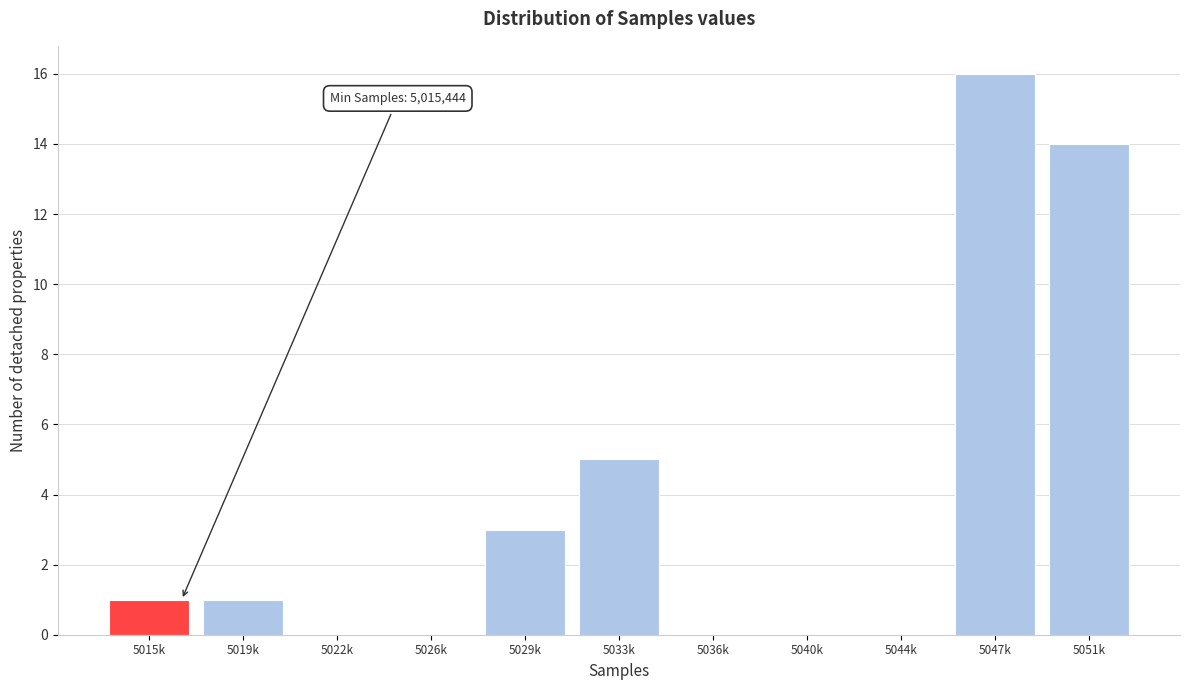

Reading left to right, extract all data points from this chart.

5015k=1	5019k=1	5022k=0	5026k=0	5029k=3	5033k=5	5036k=0	5040k=0	5044k=0	5047k=16	5051k=14